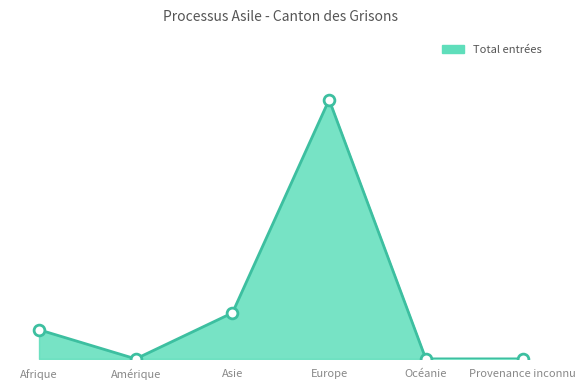

Between Asie and Provenance inconnu, which is larger?

Asie